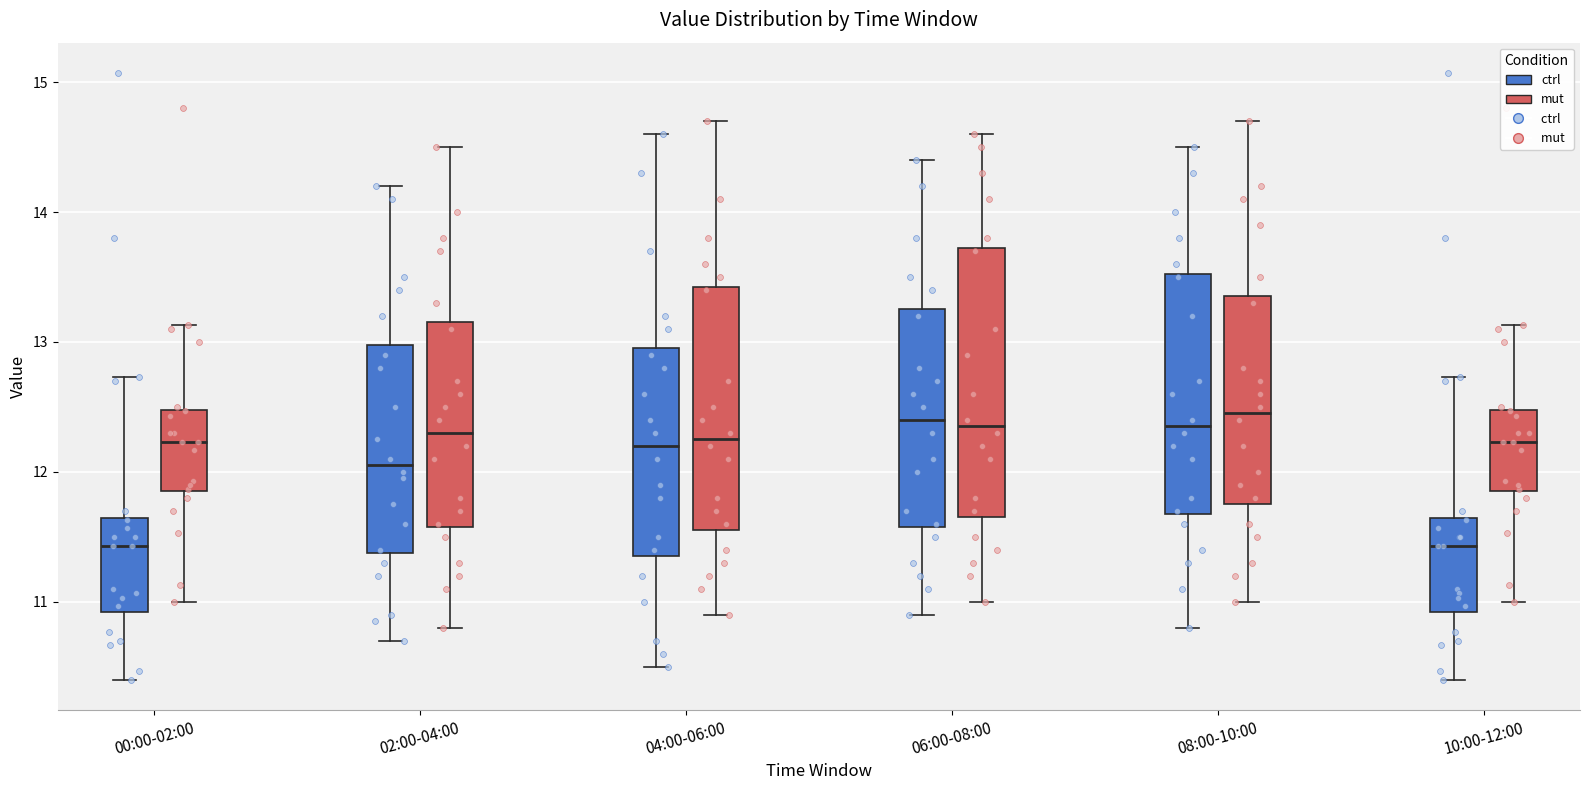

Which box is the tallest, from its lower edge to its upper edge?

06:00-08:00 (mut)